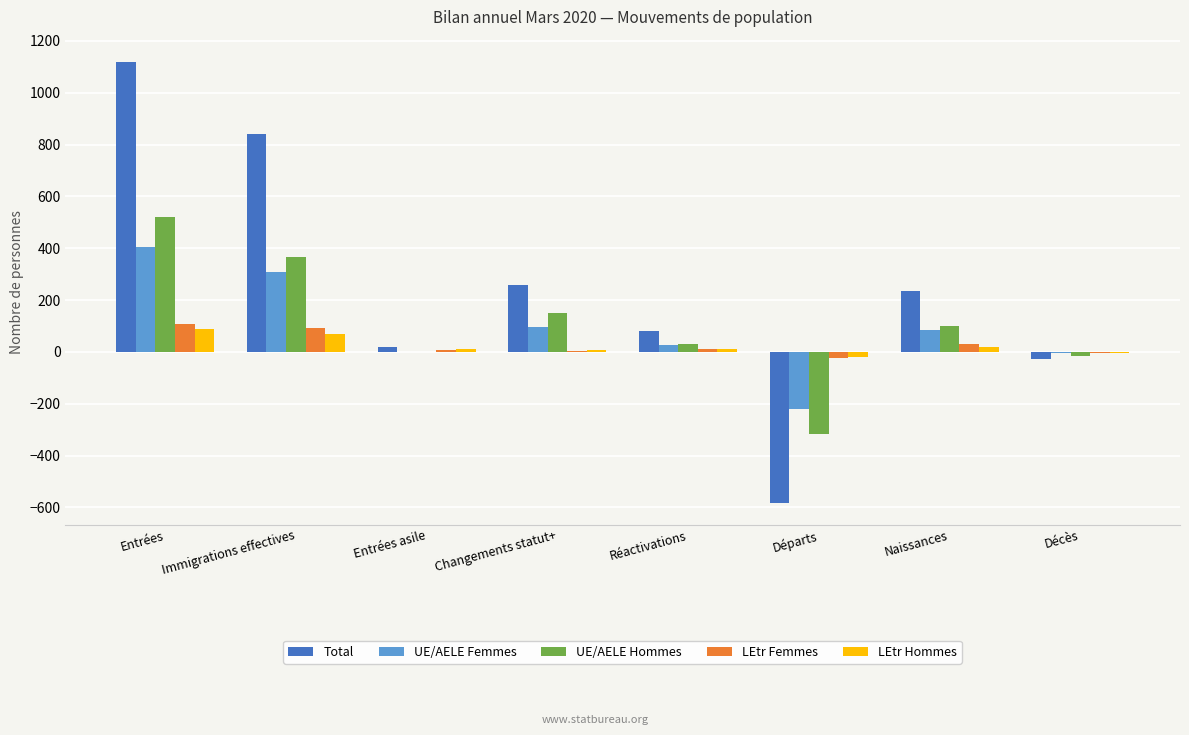

Which label corresponds to the largest value in the chart?

Entrées